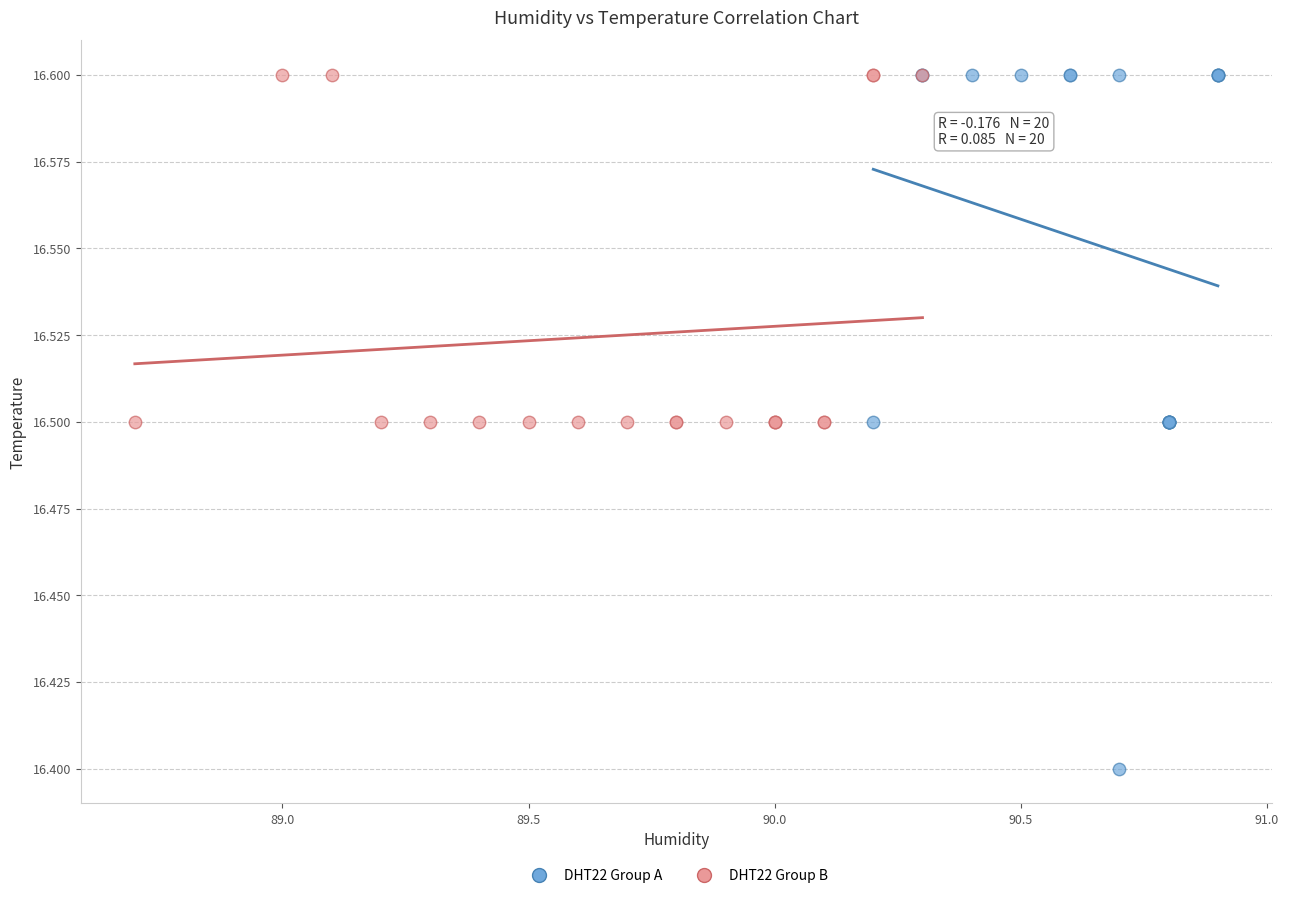

Which series reaches the minimum Y coordinate?

DHT22 Group A